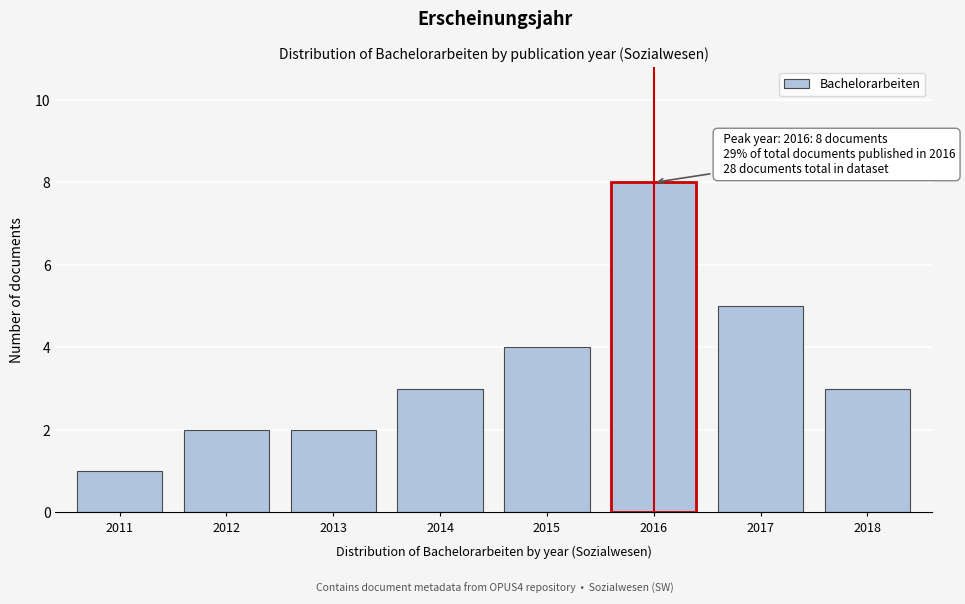

Reading left to right, extract all data points from this chart.

1	2	2	3	4	8	5	3